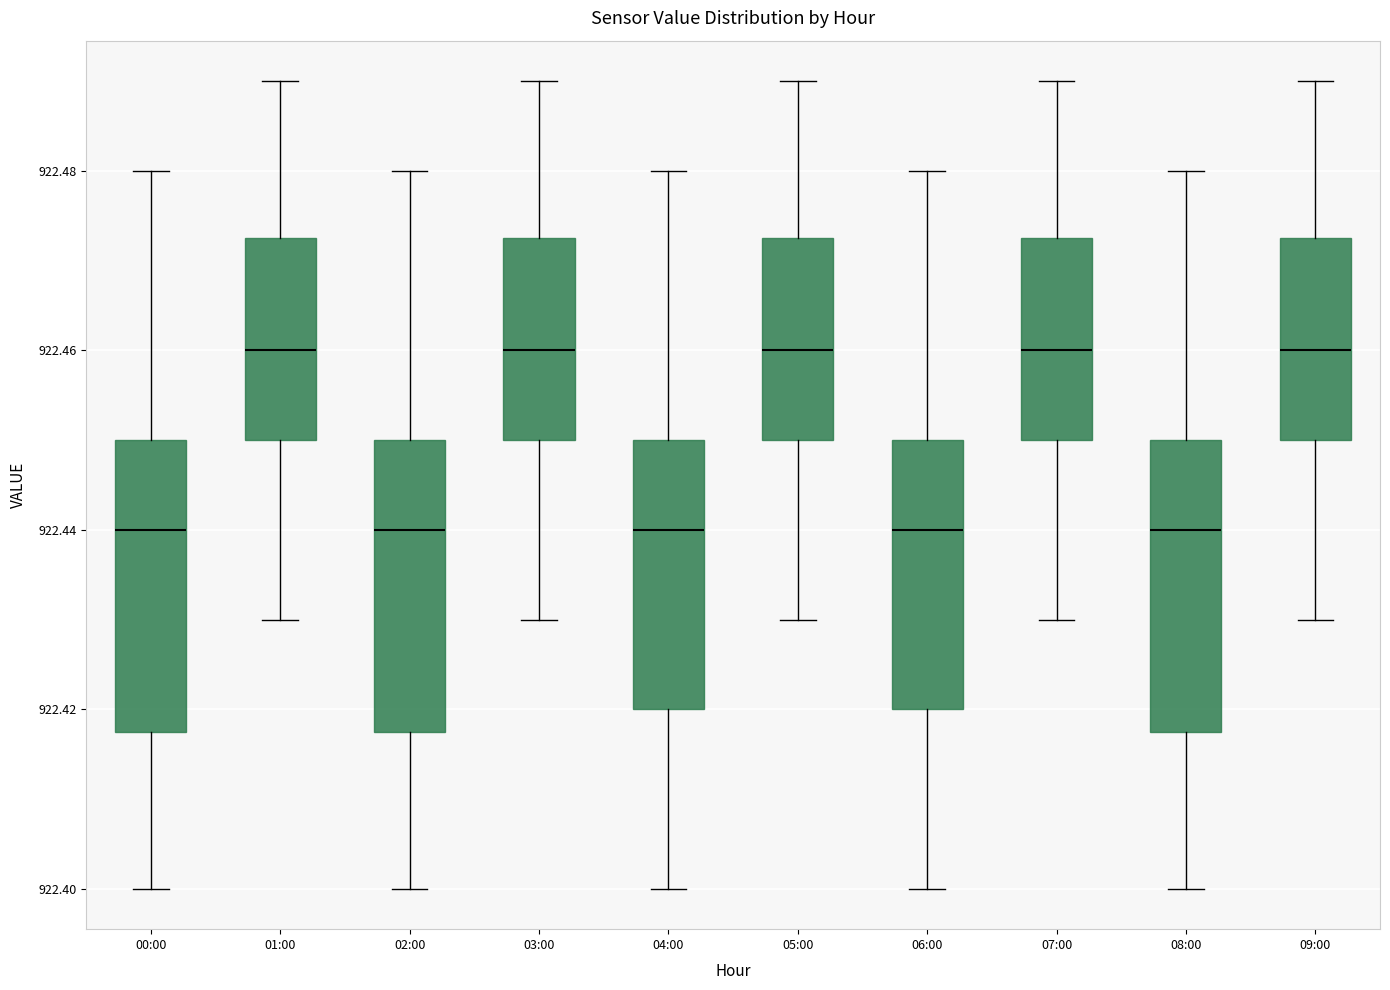

Where does the median line of the box for 09:00 sit on the y-axis? The values are not printed on the chart, so give them approximately, as read against the axis.

922.460